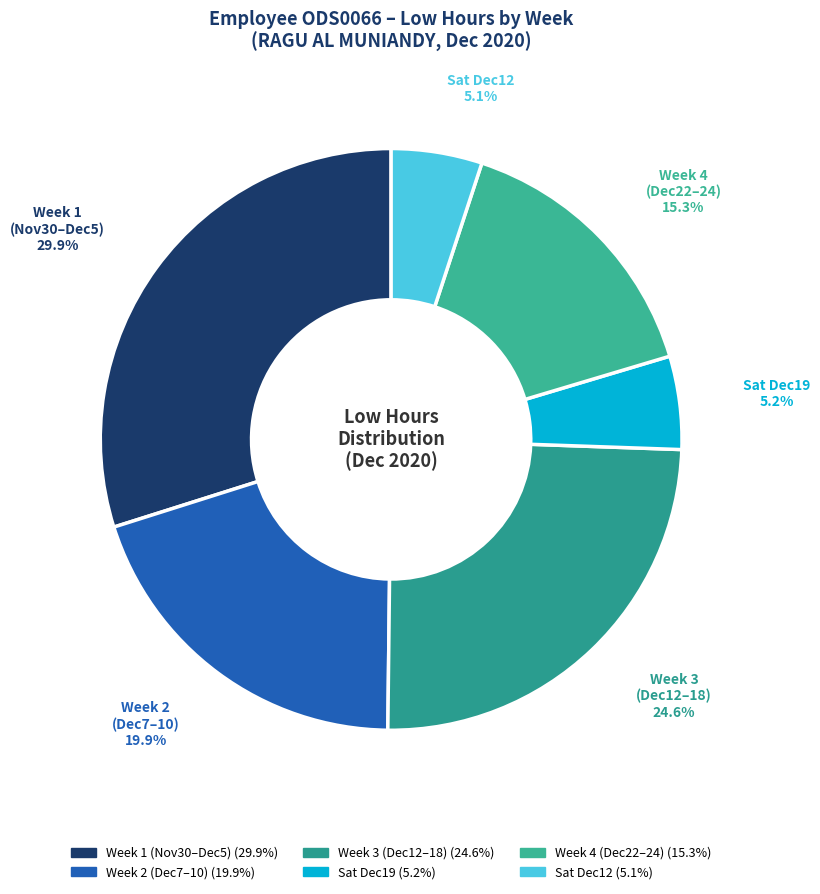

Count the number of slices in the pie.

6